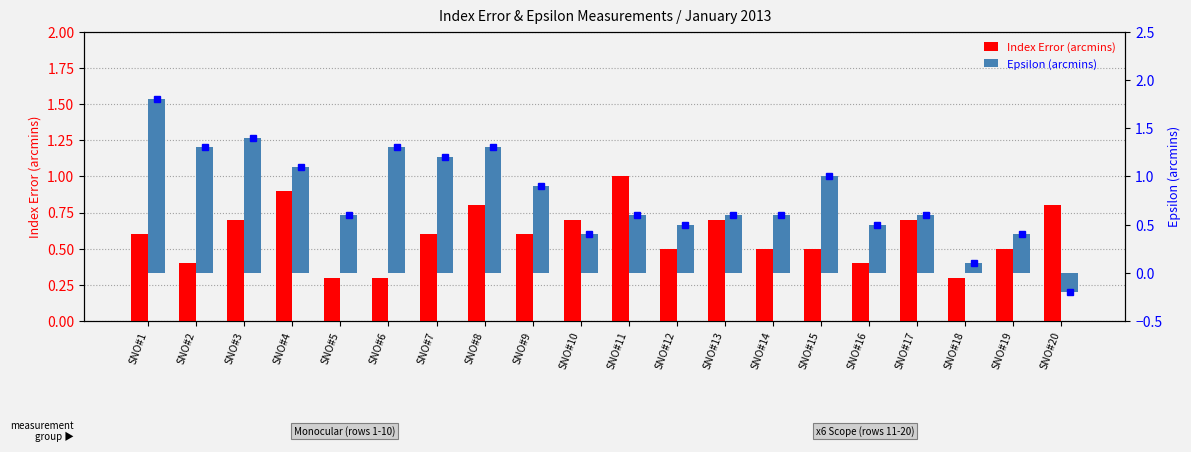

Rank the series at SNO#12 from highest to lowest value.

Index Error (arcmins), epsilon marker, Epsilon (arcmins)